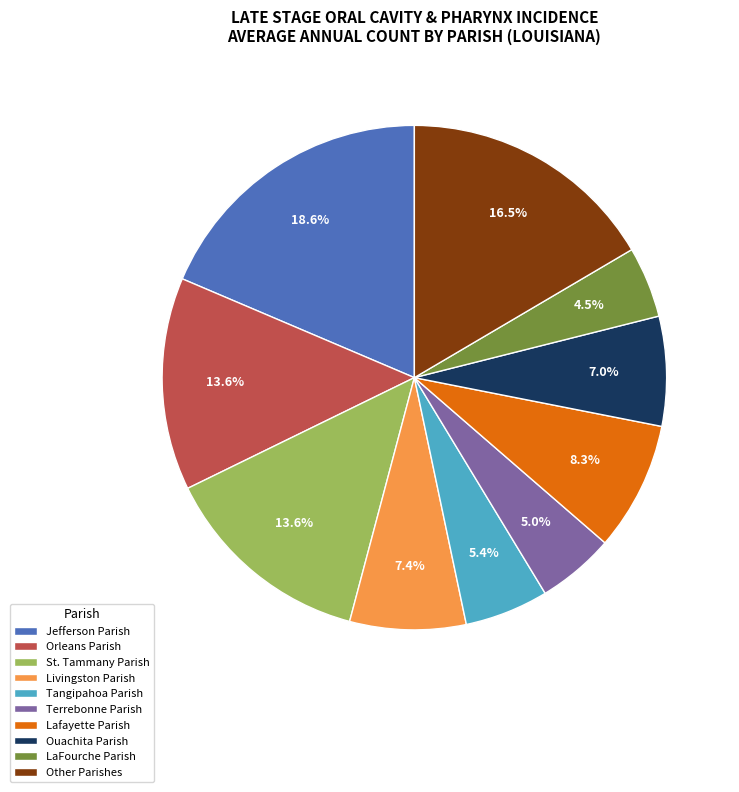

What is the total percentage of Lafayette Parish and Ouachita Parish?

15.3%